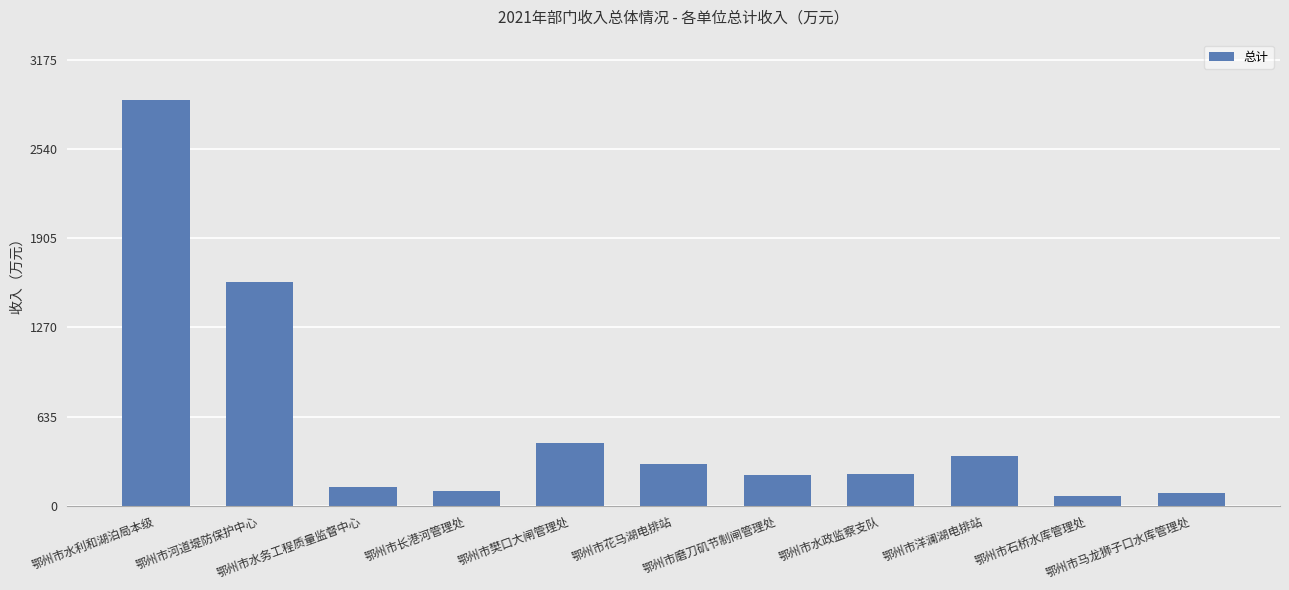

What is the difference between the values at 鄂州市长港河管理处 and 鄂州市花马湖电排站?

194.0